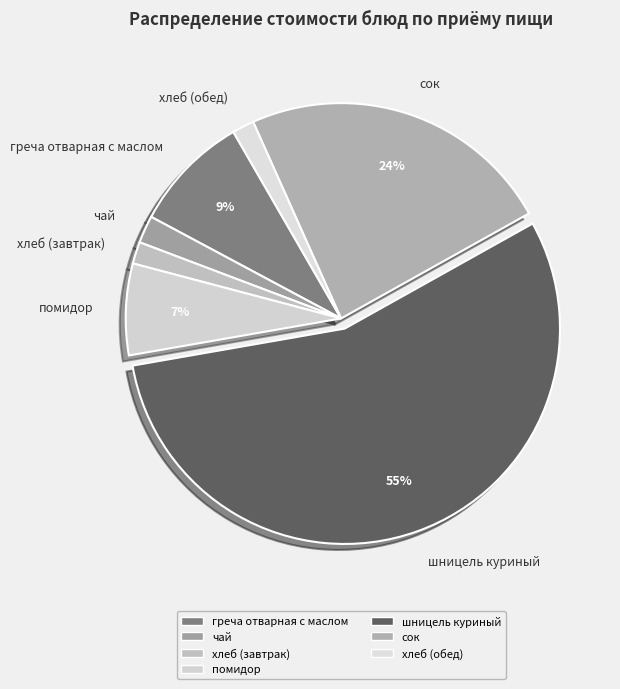

To the nearest percent, what is the average slice percentage?

14%